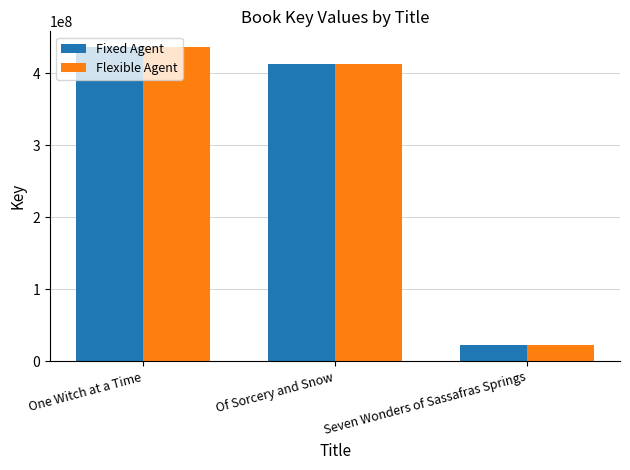

What is the label of the 3rd bar from the right?

One Witch at a Time